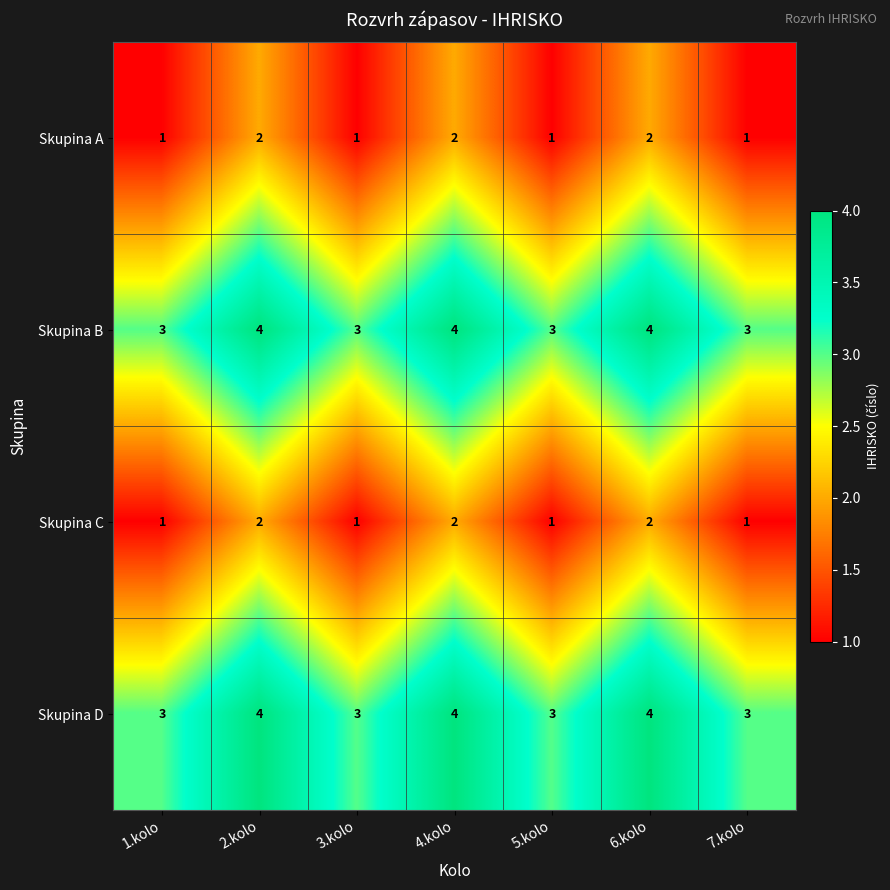

How many Skupina A values are between 1 and 2?

7